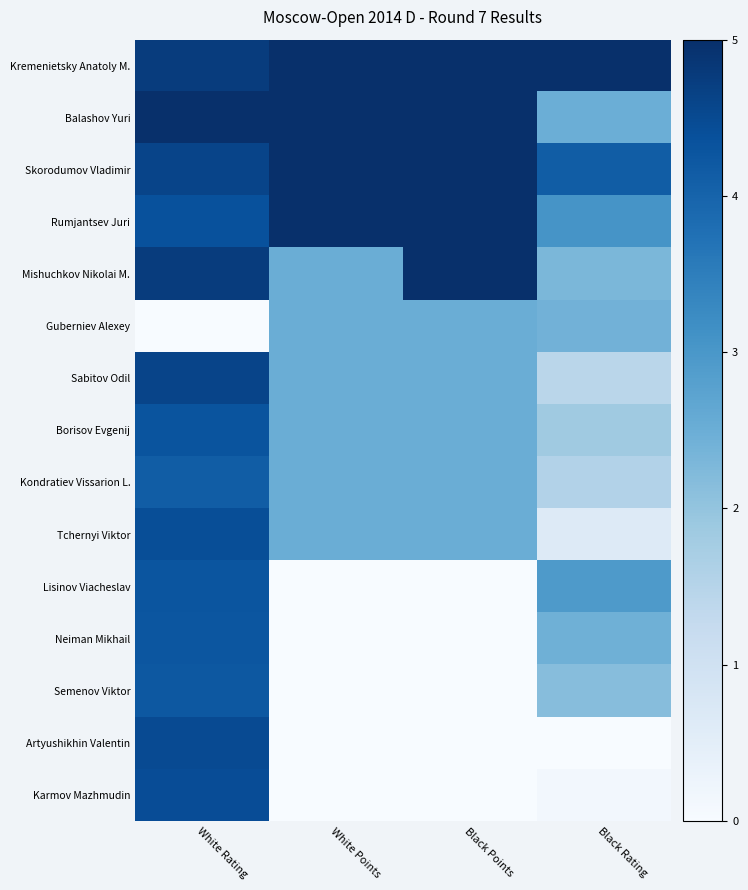

Reading left to right, list all the values displayed in this chart.

Kremenietsky Anatoly M.: White Rating=4.7	White Points=5.0	Black Points=5.0	Black Rating=5.0
Balashov Yuri: White Rating=5.0	White Points=5.0	Black Points=5.0	Black Rating=2.5
Skorodumov Vladimir: White Rating=4.6	White Points=5.0	Black Points=5.0	Black Rating=4.1
Rumjantsev Juri: White Rating=4.4	White Points=5.0	Black Points=5.0	Black Rating=3.1
Mishuchkov Nikolai M.: White Rating=4.8	White Points=2.5	Black Points=5.0	Black Rating=2.3
Guberniev Alexey: White Rating=0.0	White Points=2.5	Black Points=2.5	Black Rating=2.4
Sabitov Odil: White Rating=4.6	White Points=2.5	Black Points=2.5	Black Rating=1.4
Borisov Evgenij: White Rating=4.3	White Points=2.5	Black Points=2.5	Black Rating=1.8
Kondratiev Vissarion L.: White Rating=4.1	White Points=2.5	Black Points=2.5	Black Rating=1.6
Tchernyi Viktor: White Rating=4.4	White Points=2.5	Black Points=2.5	Black Rating=0.6
Lisinov Viacheslav: White Rating=4.3	White Points=0.0	Black Points=0.0	Black Rating=2.9
Neiman Mikhail: White Rating=4.3	White Points=0.0	Black Points=0.0	Black Rating=2.4
Semenov Viktor: White Rating=4.2	White Points=0.0	Black Points=0.0	Black Rating=2.2
Artyushikhin Valentin: White Rating=4.5	White Points=0.0	Black Points=0.0	Black Rating=0.0
Karmov Mazhmudin: White Rating=4.4	White Points=0.0	Black Points=0.0	Black Rating=0.1